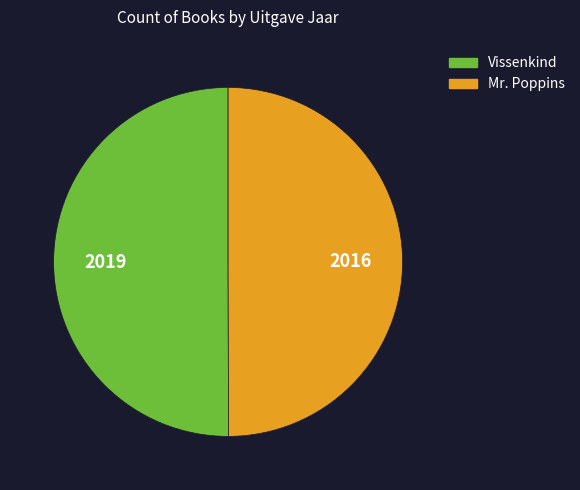

Is it true that Vissenkind is 50% of the pie?

True